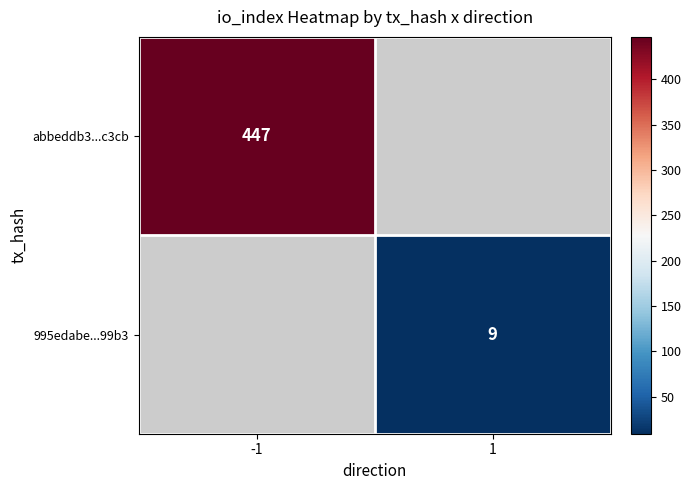

True or false: 995edabe...99b3 has a value of 9 at 1.

True